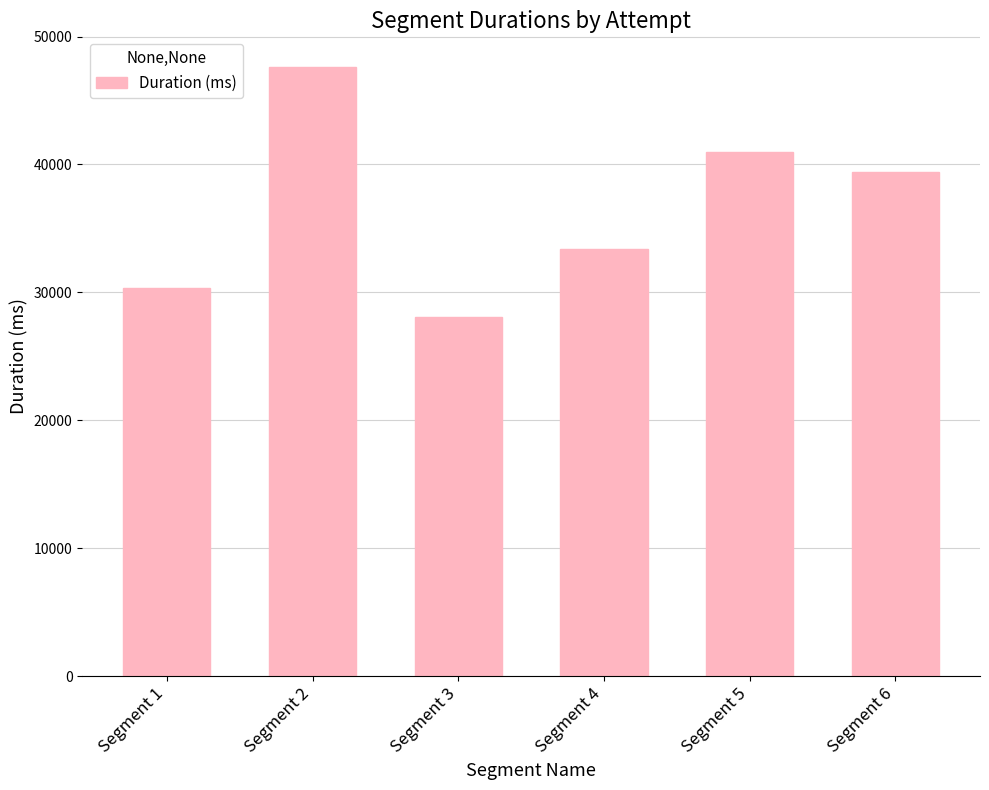

Reading left to right, extract all data points from this chart.

Segment 1=30354	Segment 2=47632	Segment 3=28096	Segment 4=33417	Segment 5=40941	Segment 6=39400